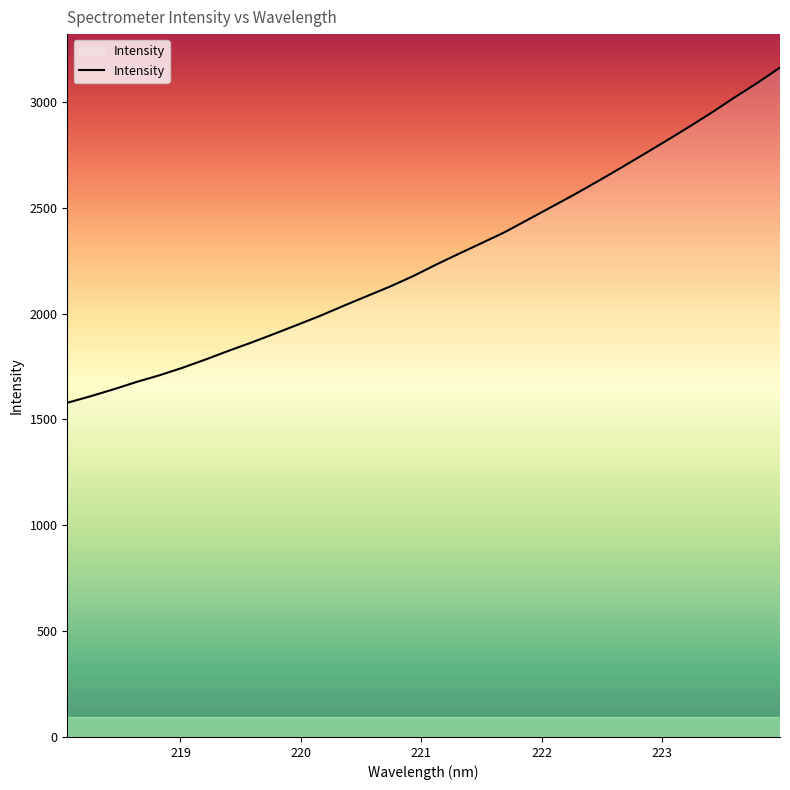

What is the difference between the maximum and minimum values?

1583.7